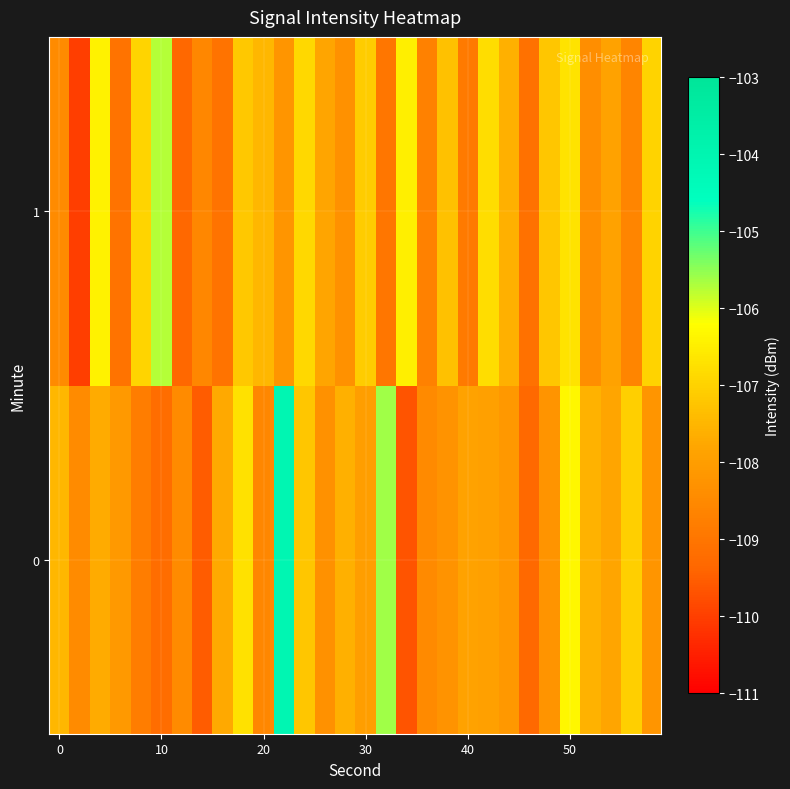

How many distinct data groups are displayed?

2